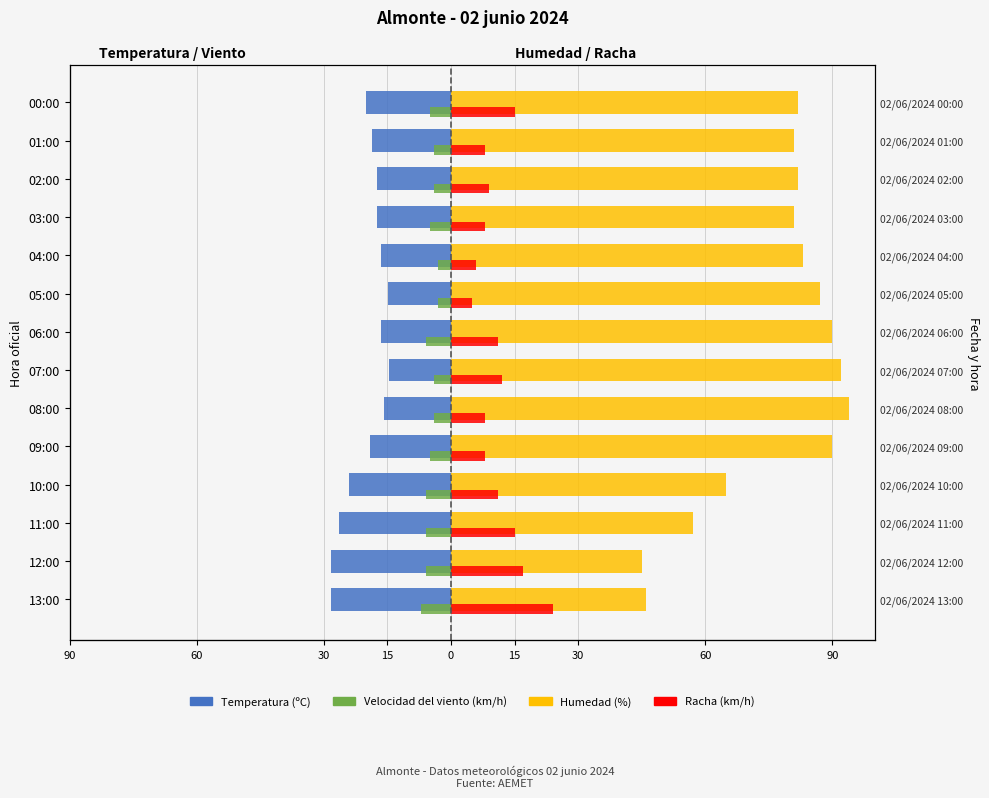

What is the minimum value for Humedad (%)?

45.0